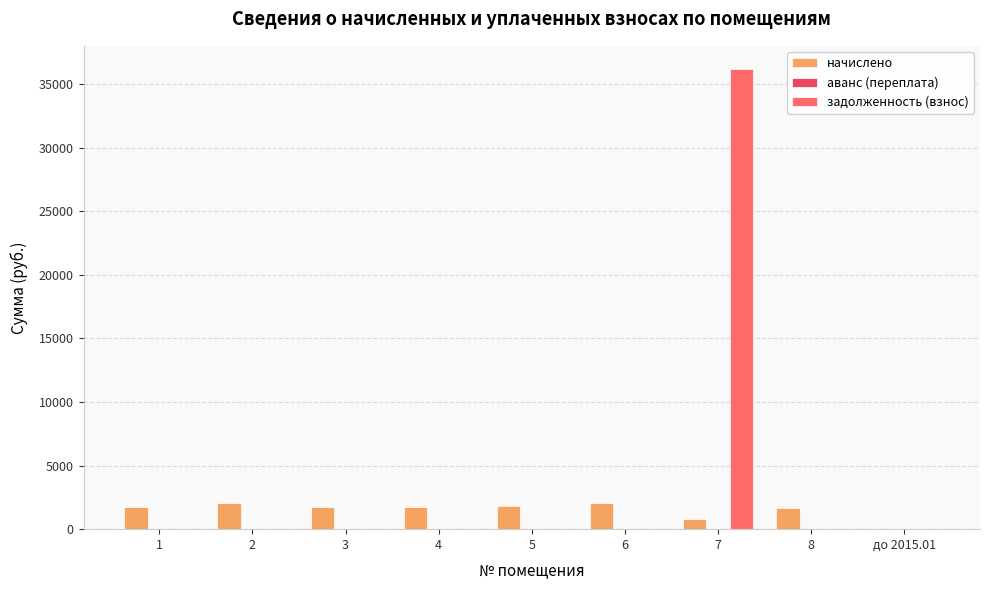

What is the greatest value displayed?

36199.5